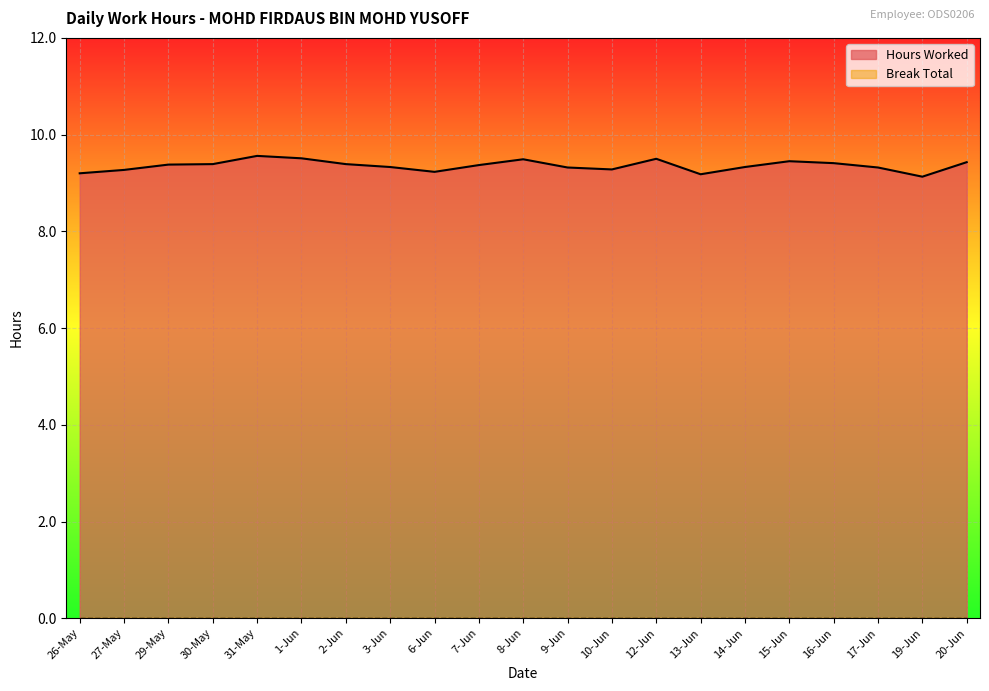

True or false: the data has more than 1 interior local peaks.

True